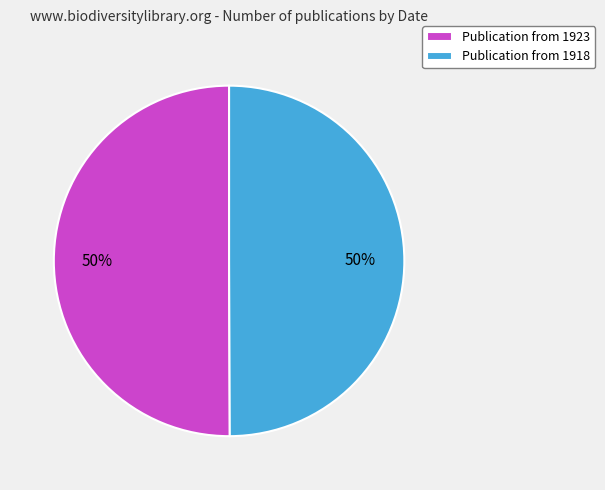

Is the sum of Publication from 1918 and Publication from 1923 greater than half?

Yes